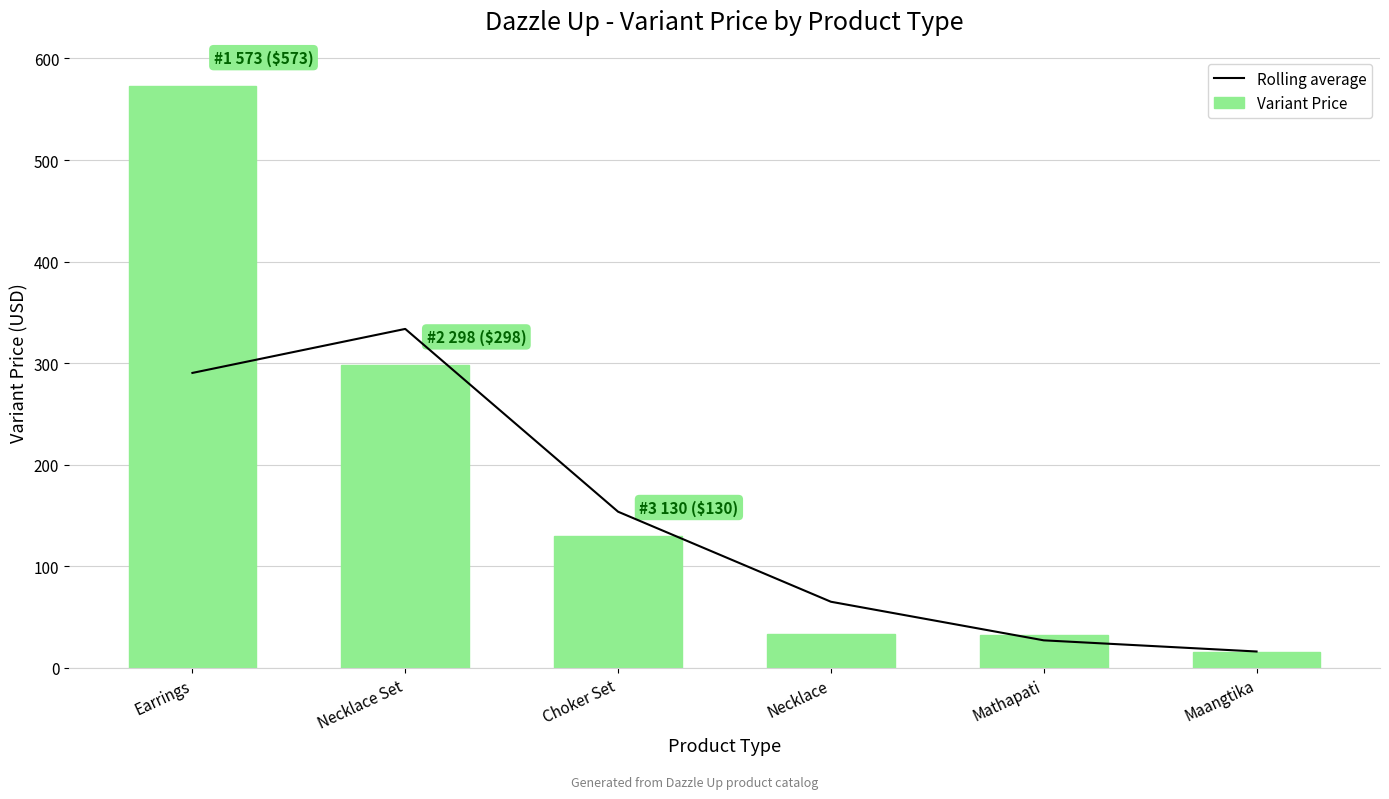

Reading right to left, what are all the values shown in this chart?

Rolling average: Maangtika=16.0	Mathapati=27.0	Necklace=65.0	Choker Set=153.7	Necklace Set=333.7	Earrings=290.3
Variant Price: Maangtika=16.0	Mathapati=32.0	Necklace=33.0	Choker Set=130.0	Necklace Set=298.0	Earrings=573.0